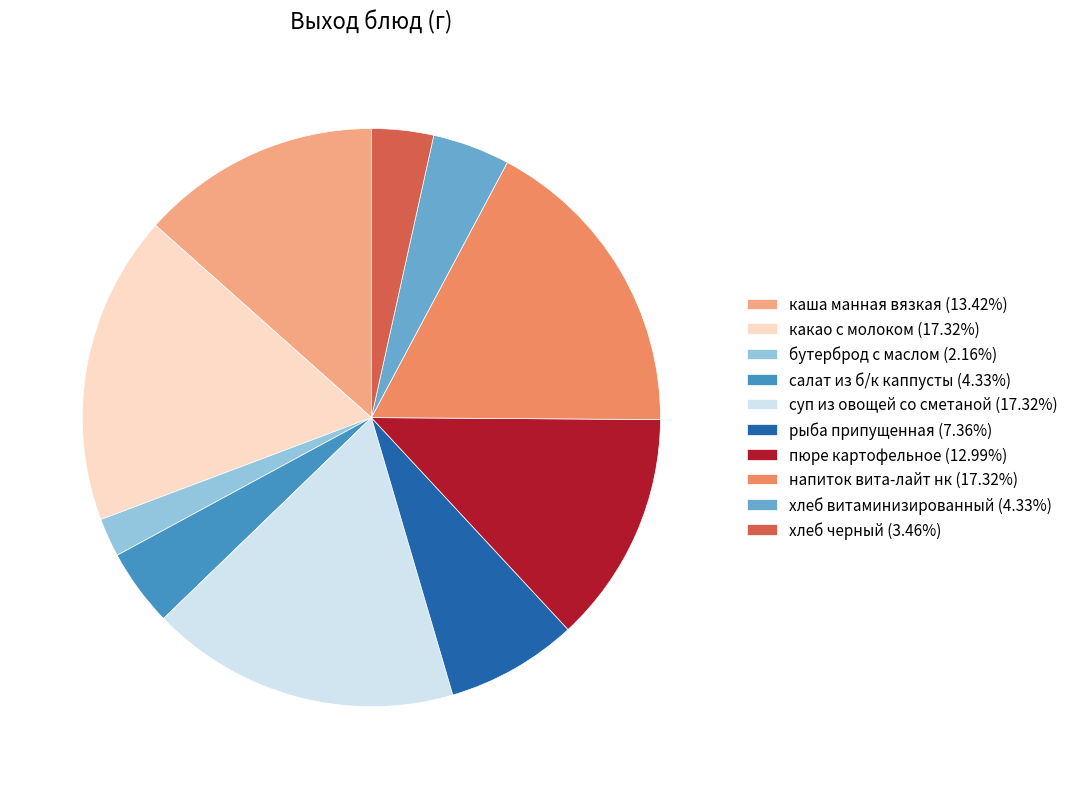

True or false: суп из овощей со сметаной accounts for 17% of the total.

True